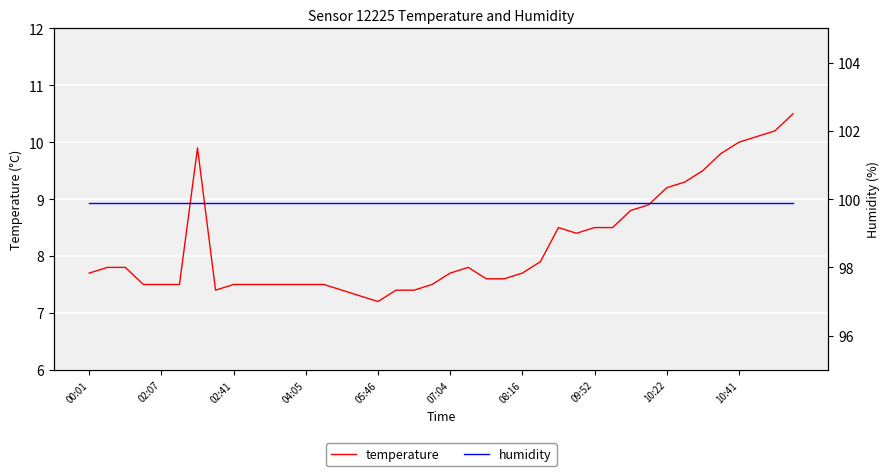

True or false: temperature and humidity cross at least once.

False